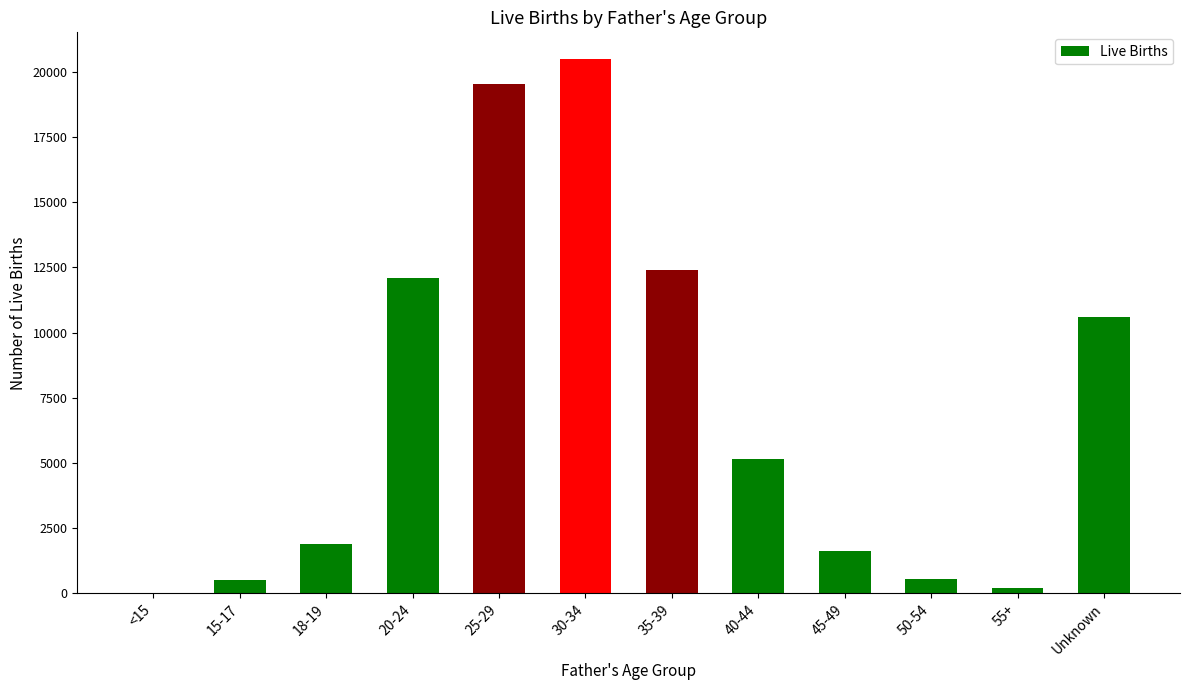

What is the sum of all values?

85042